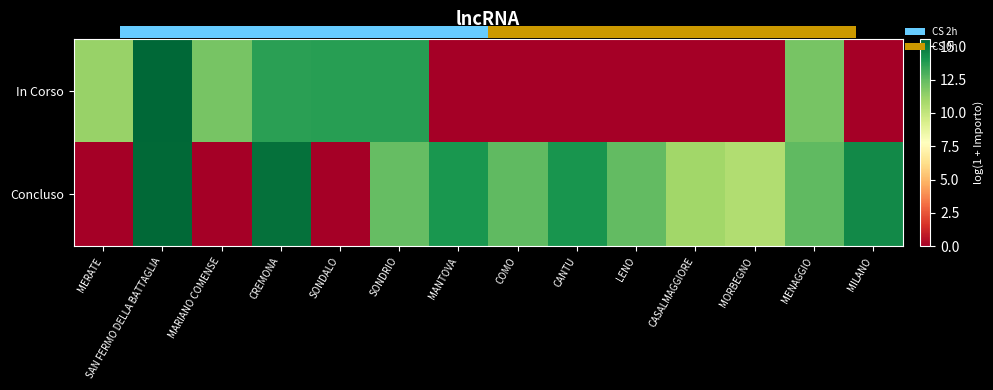

Which has a higher value, MENAGGIO or CASALMAGGIORE?

MENAGGIO